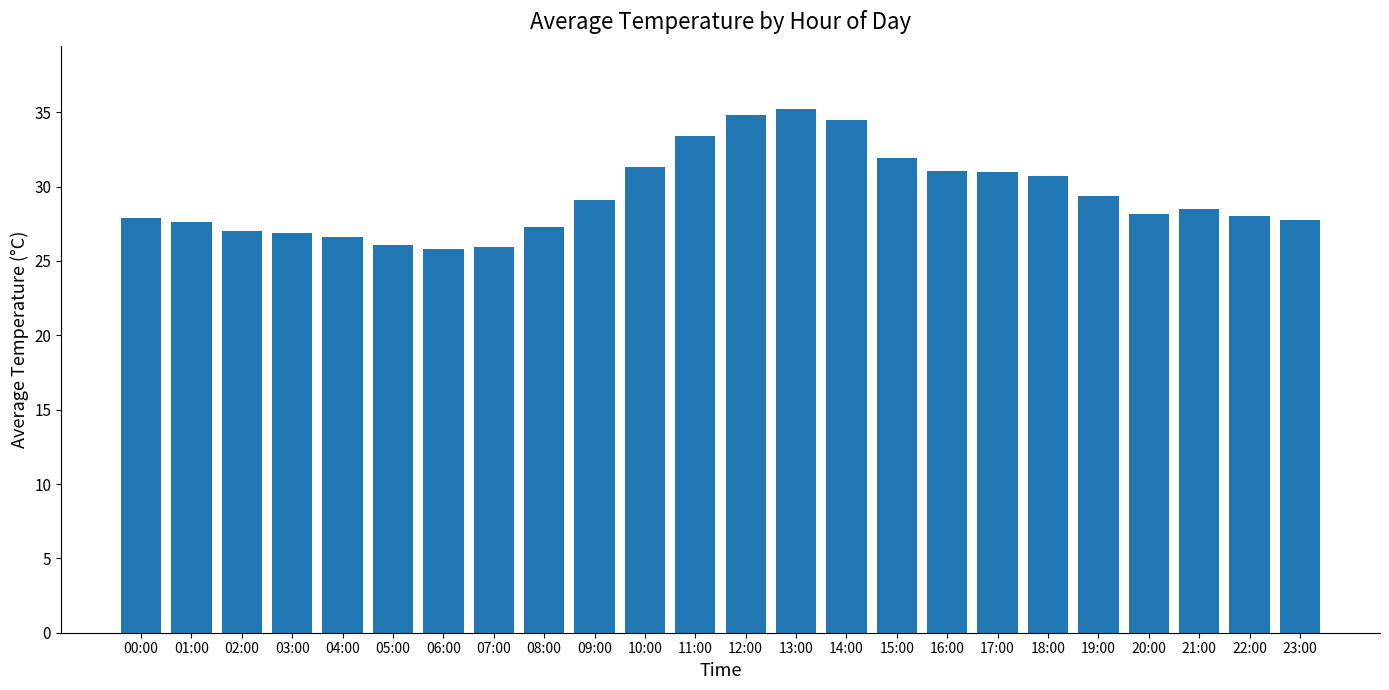

What position from the right is 00:00?

24